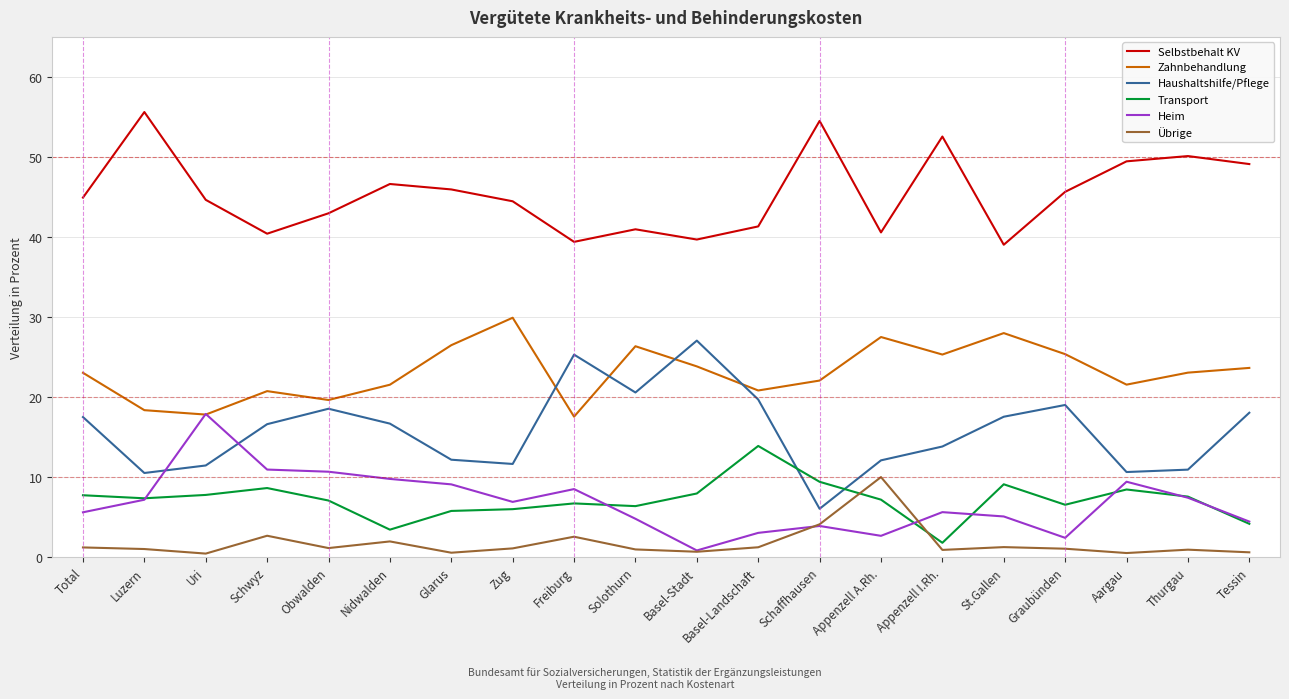

Is the value of Zahnbehandlung at Glarus greater than the value of Heim at Basel-Stadt?

Yes